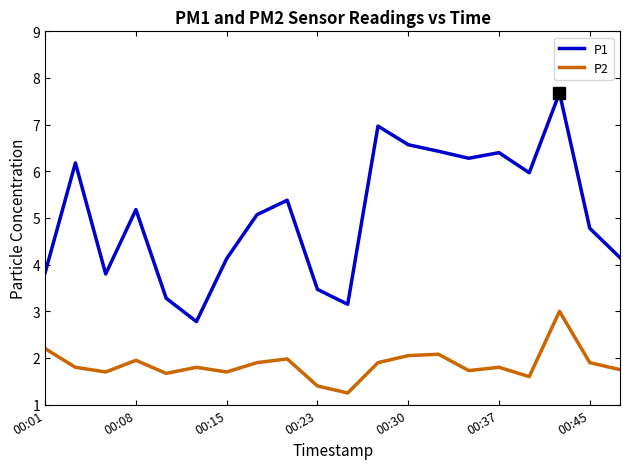

True or false: P1 and P2 intersect in this chart.

False